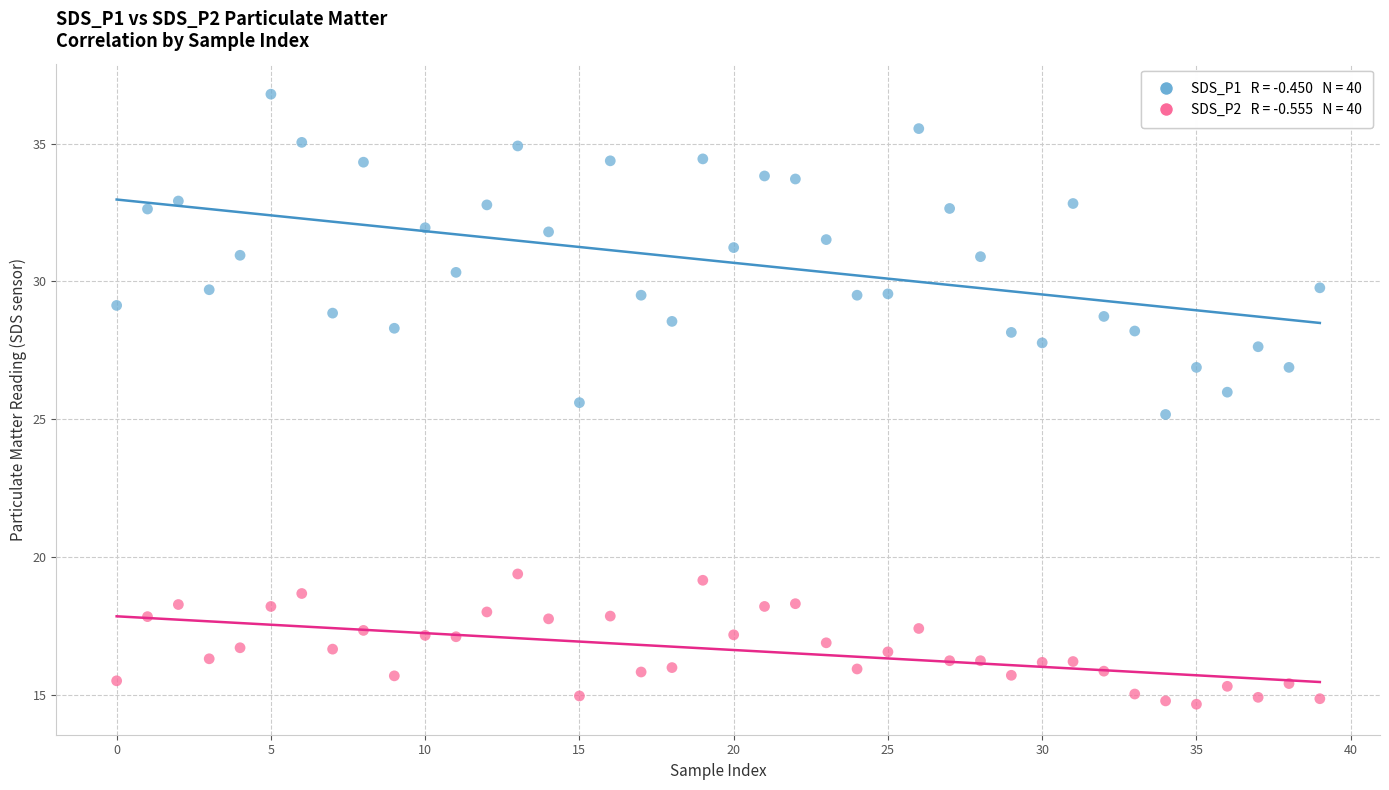

How many data points are displayed?

80